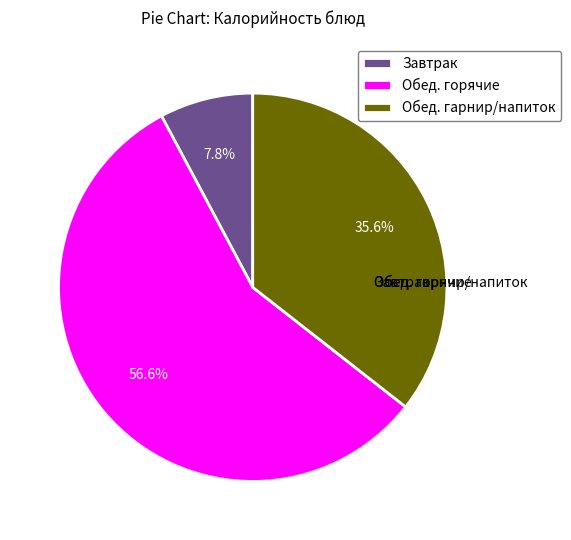

What percentage do Обед. горячие and Обед. гарнир/напиток together represent?

92.2%